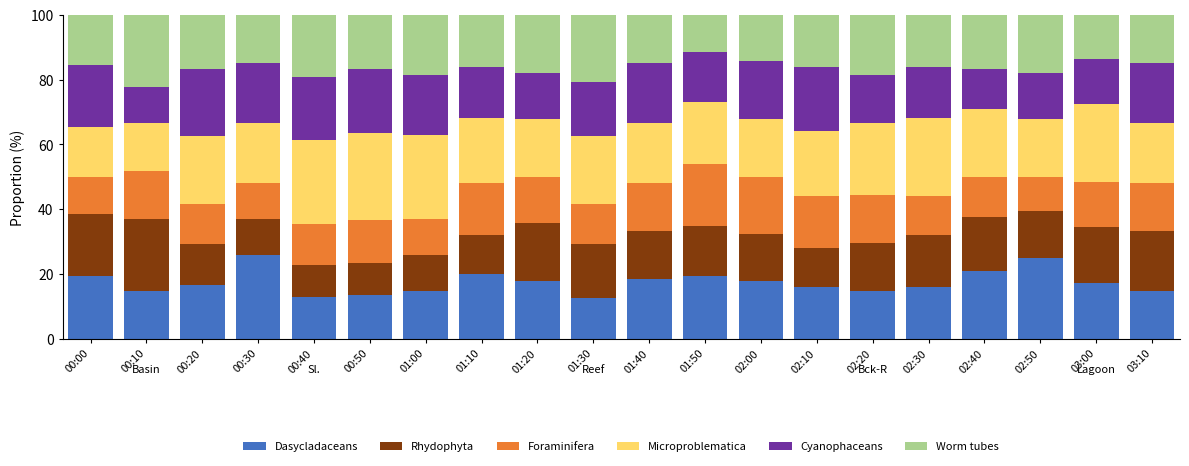

Does the chart contain any negative values?

No